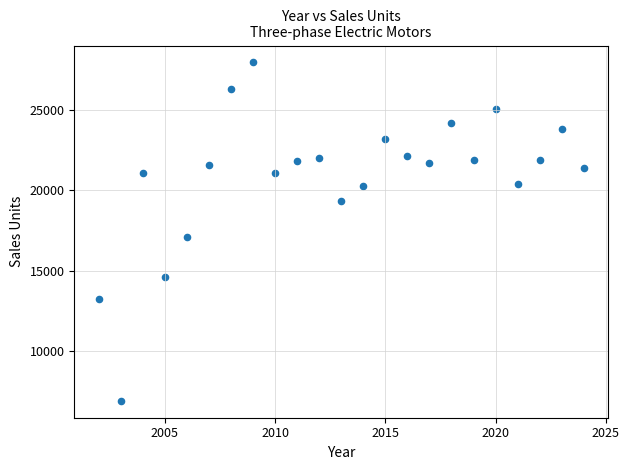

What Y value in the scatter plot is closest to 17428?

17096